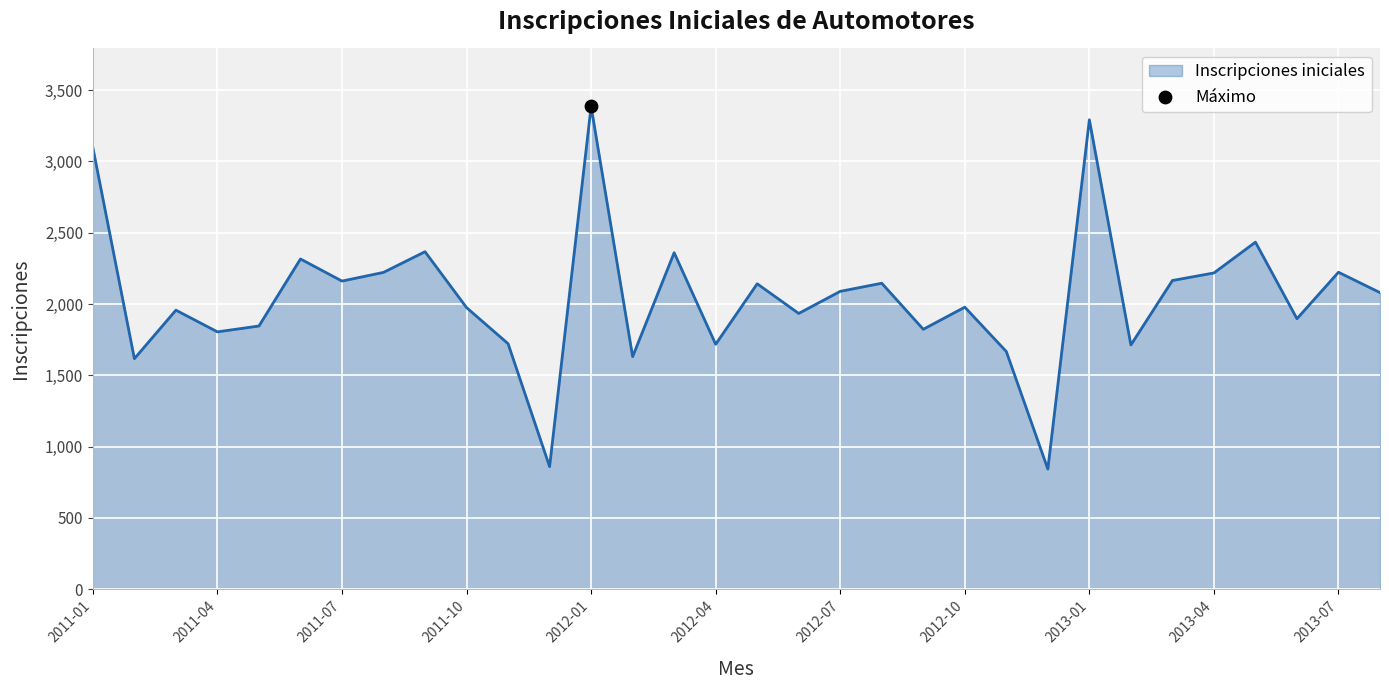

What is the difference between the maximum and minimum values?

2543